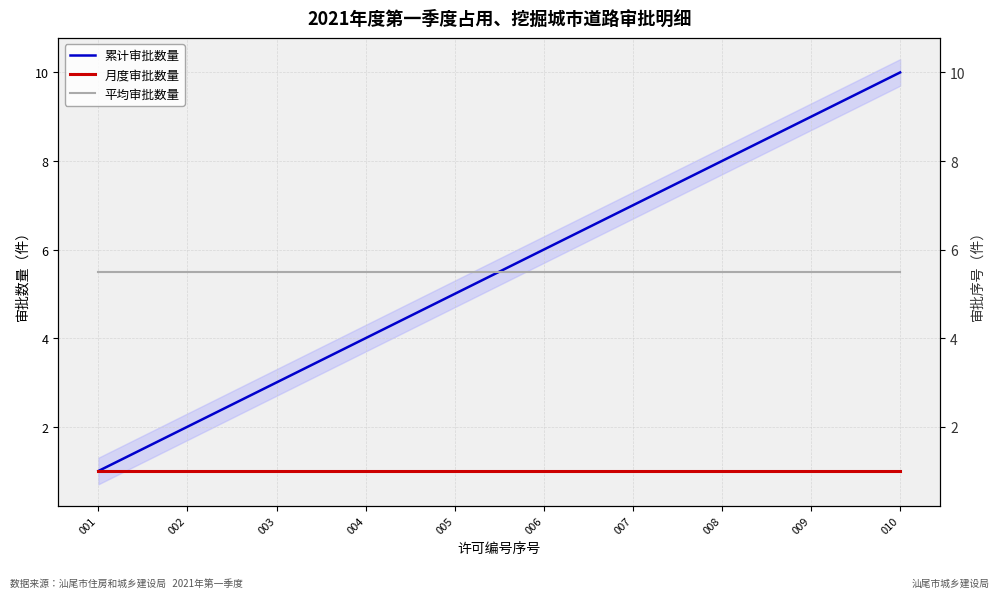

True or false: 平均审批数量 has a value of 5.5 at 003.

True